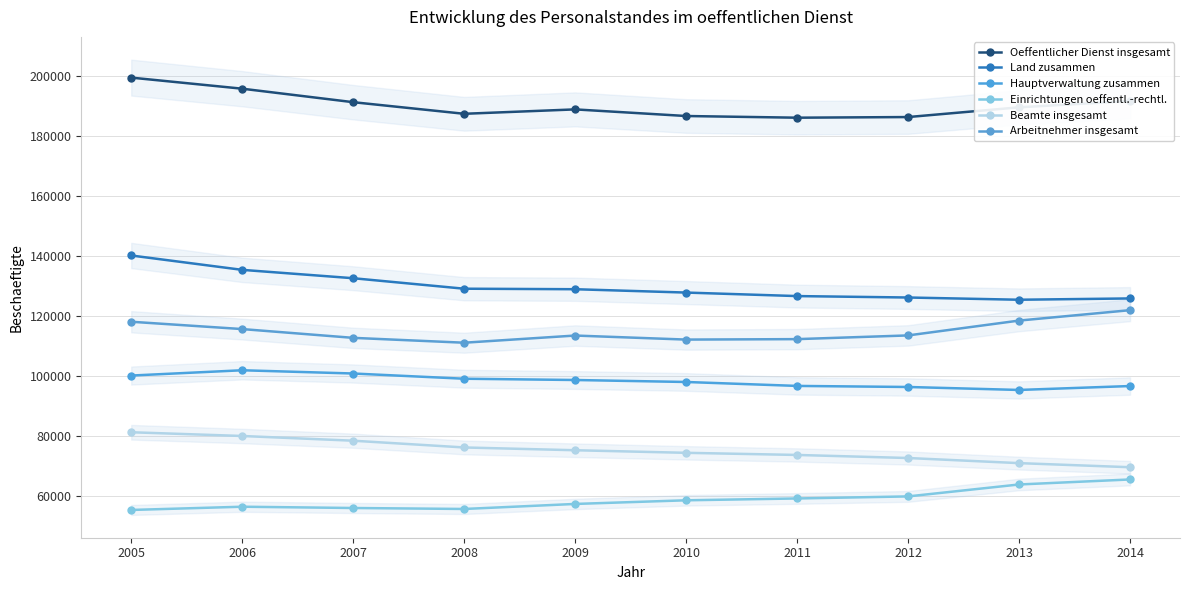

What is the lowest value of the Hauptverwaltung zusammen series?

95410